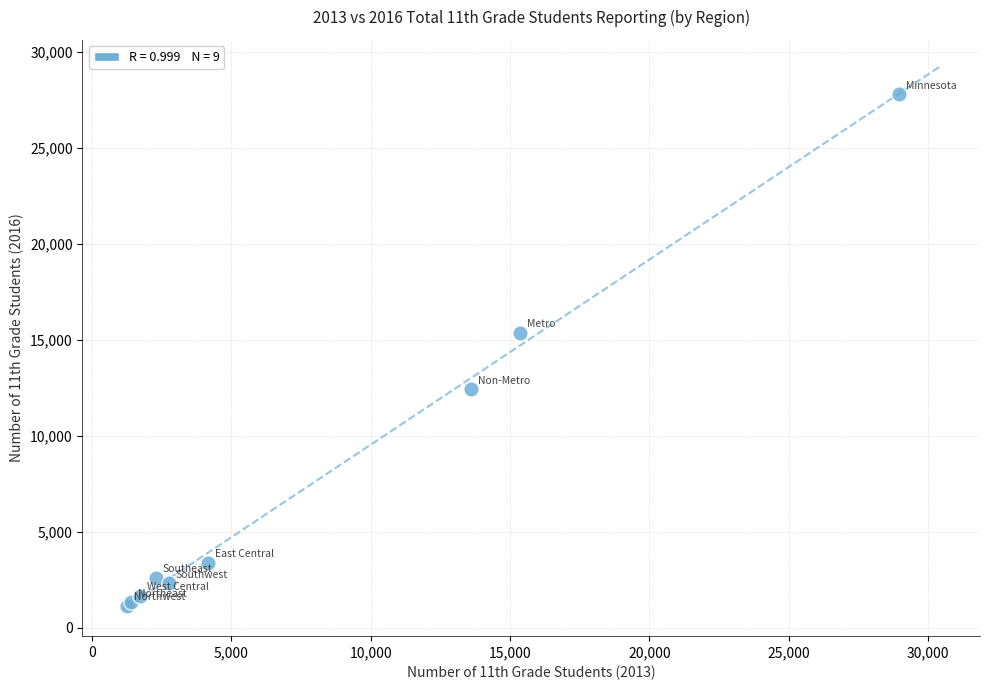

What Y value in the scatter plot is closest to 14455?

15362